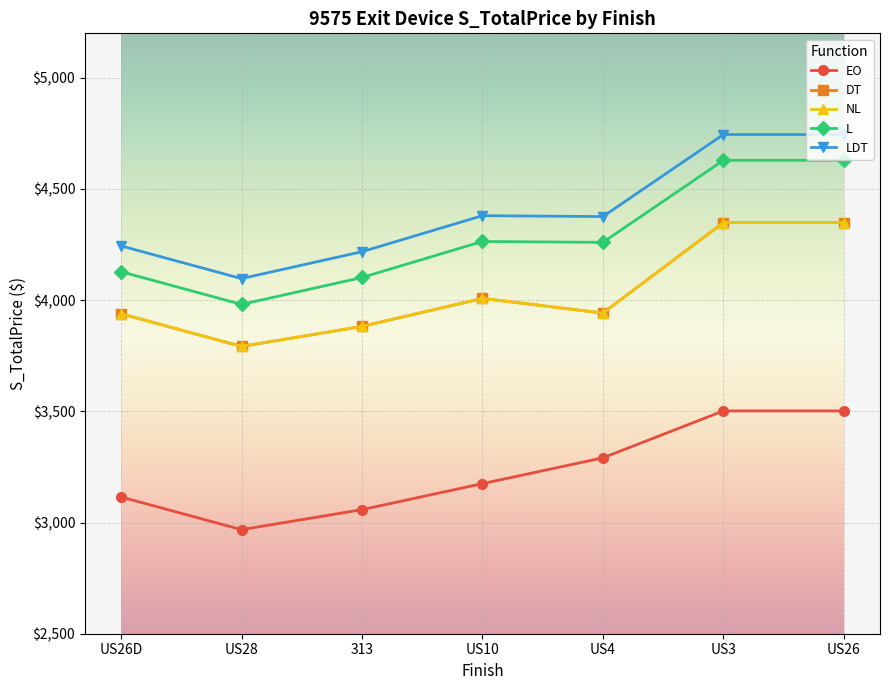

What is the average value of the NL series?

4037